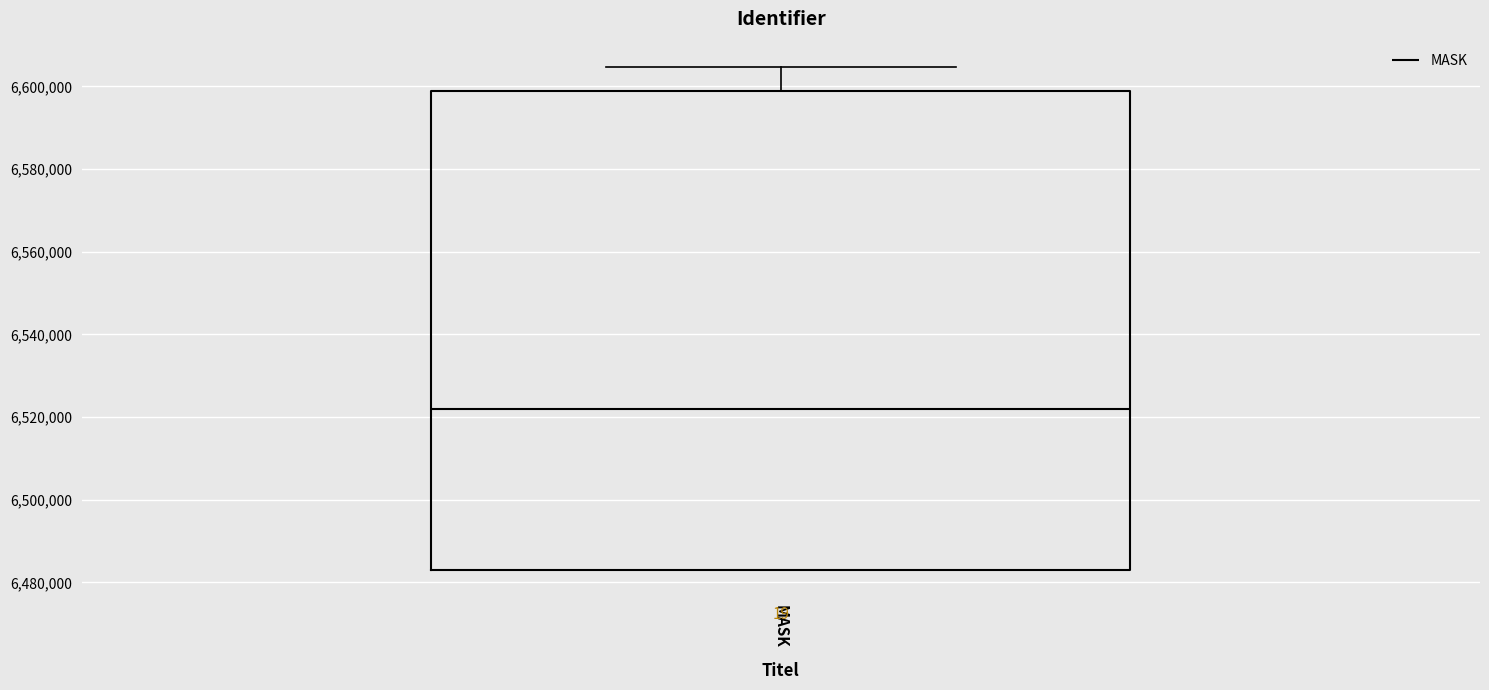

Read this box plot against the y-axis: the position of the median line, the range covered by the box, and the ends of both whiskers. The values are not printed on the chart, so give them approximately, as read against the axis.

median 6522000, box 6482000 to 6598000, whiskers 6482000 to 6604000